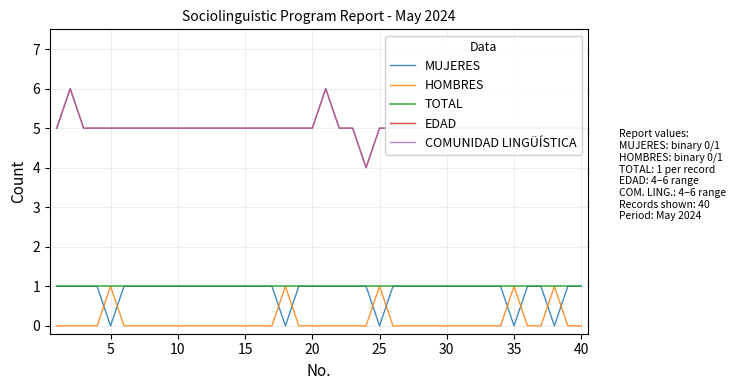

Does the chart have visible grid lines?

Yes